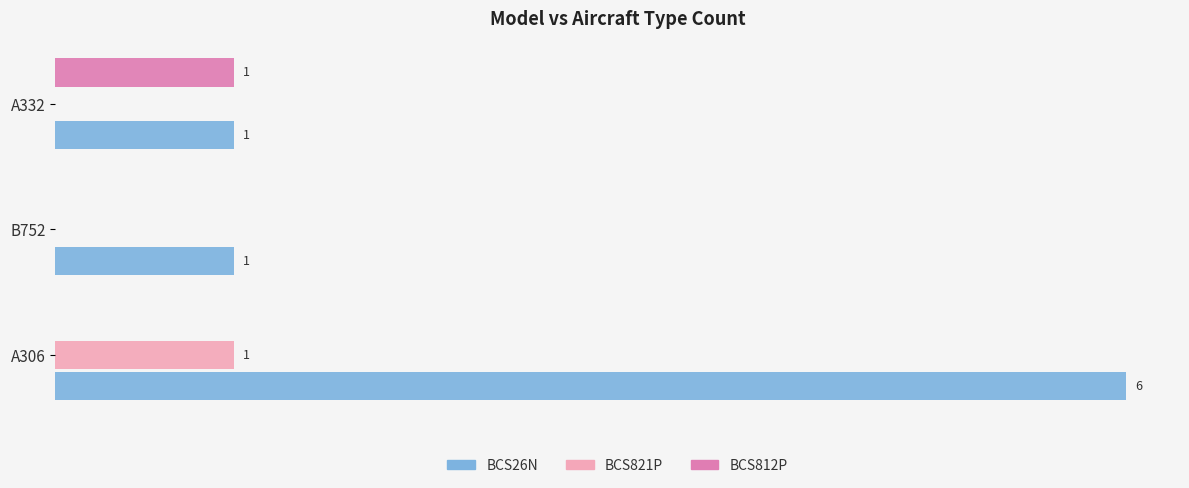

At which category does the chart reach its peak across all series?

A306